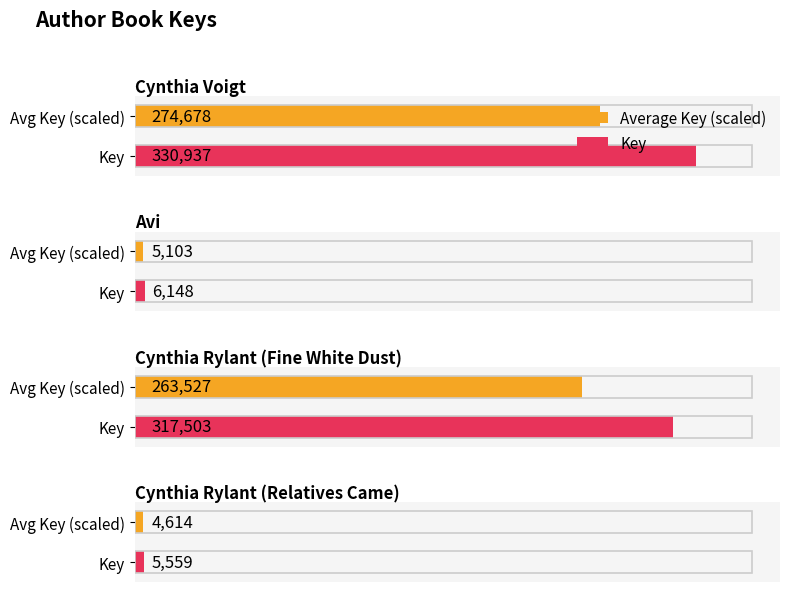

Rank the categories by value from lowest to highest.

Cynthia Rylant (Relatives Came), Avi, Cynthia Rylant (Fine White Dust), Cynthia Voigt